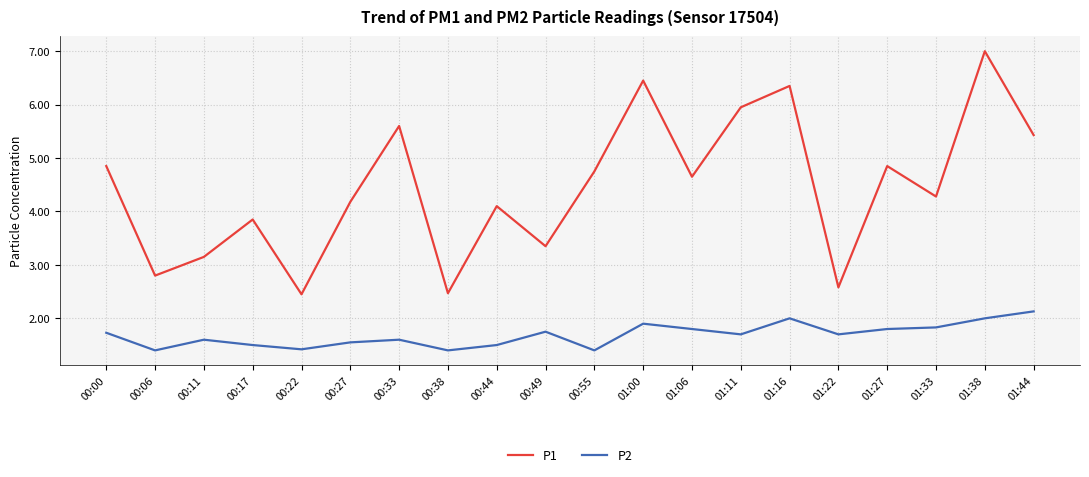

True or false: P1 has more than 1 interior local peaks.

True